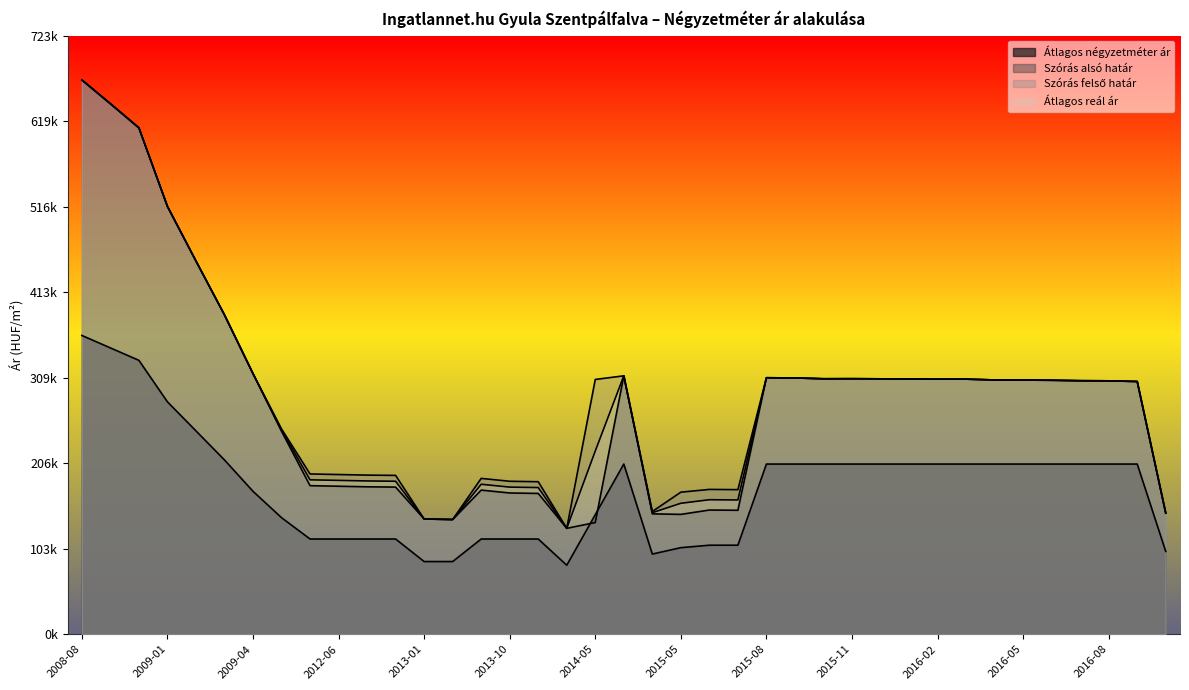

What is the label of the 13th point from the left?

2013-01